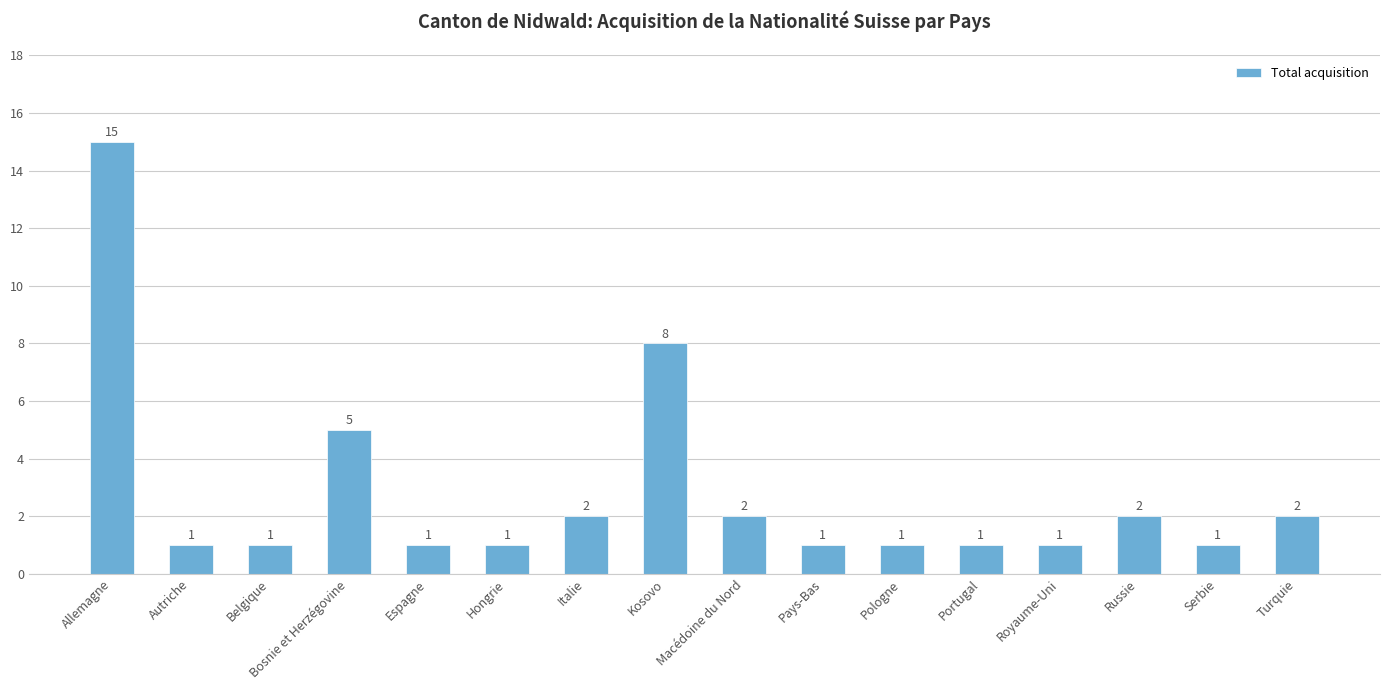

What is the label of the 5th bar from the left?

Espagne